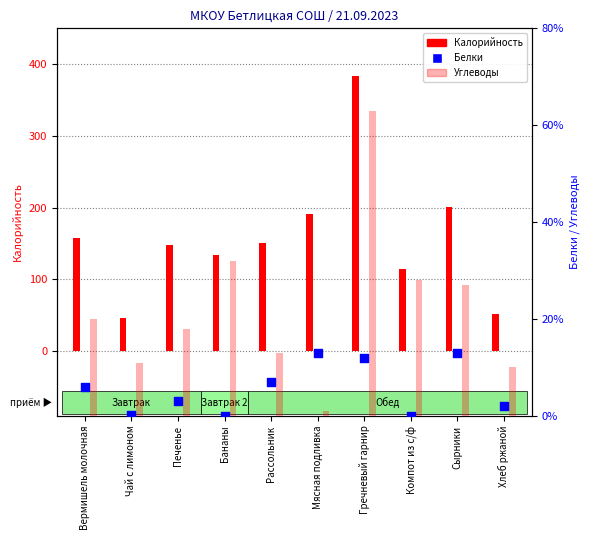

What is the total value across all series at Чай с лимоном?

57.1